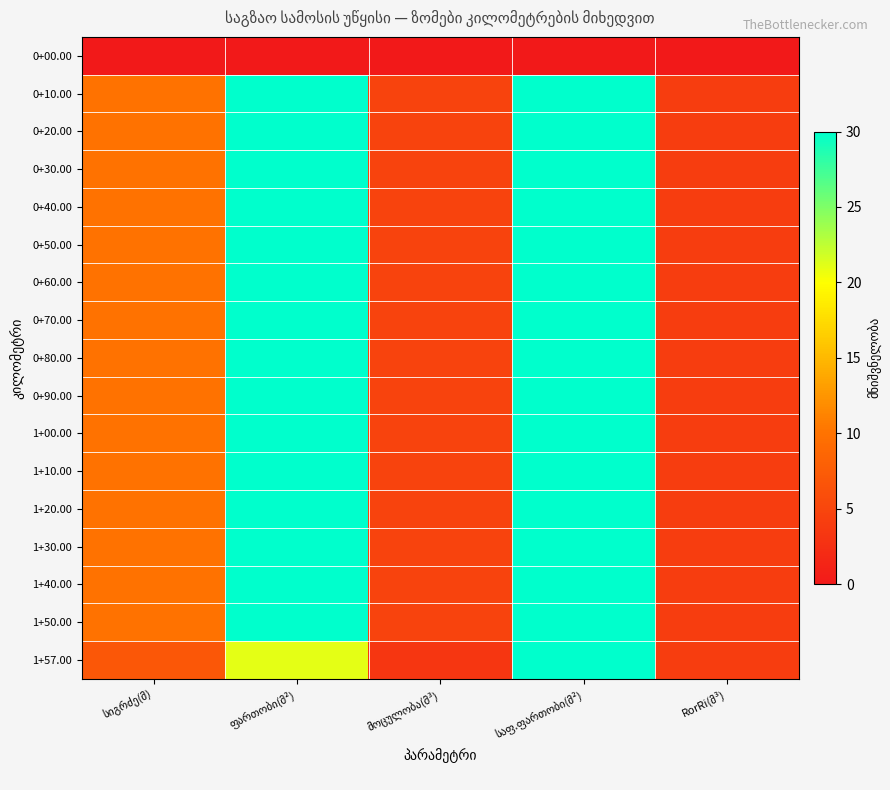

Is the value of 1+57.00 at RorRi(მ³) greater than the value of 0+90.00 at მოცულობა(მ³)?

No